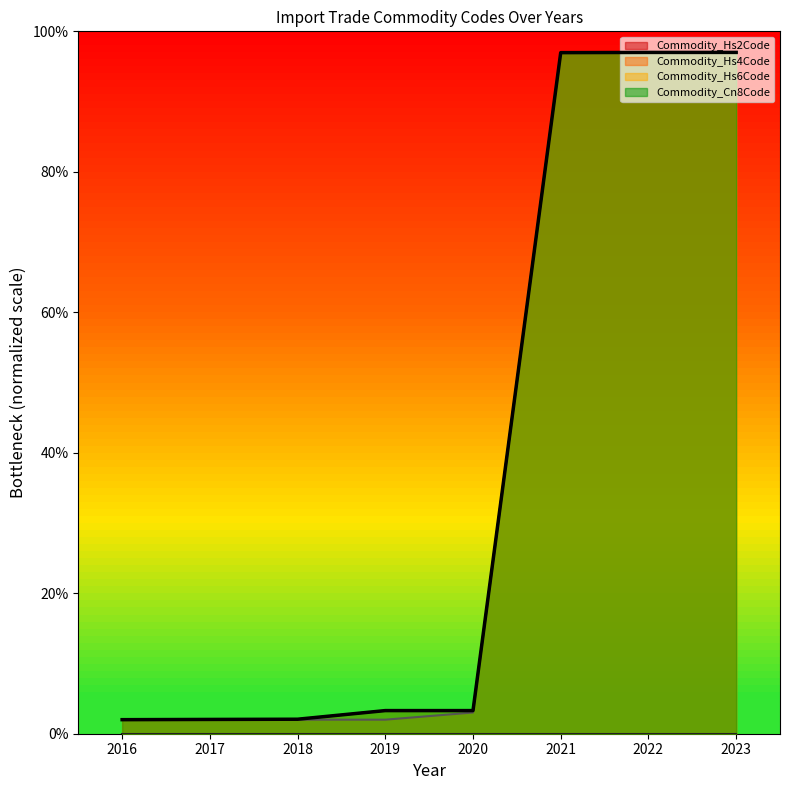

How many values in the Commodity_Hs4Code series exceed 3?

4